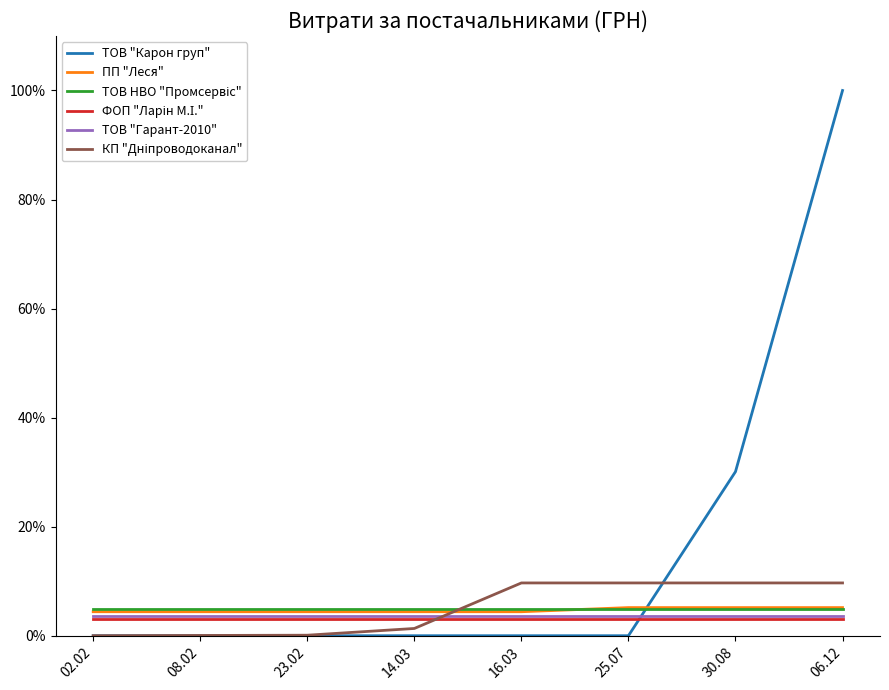

Between 23.02 and 30.08, which series saw the biggest shift?

ТОВ "Карон груп"